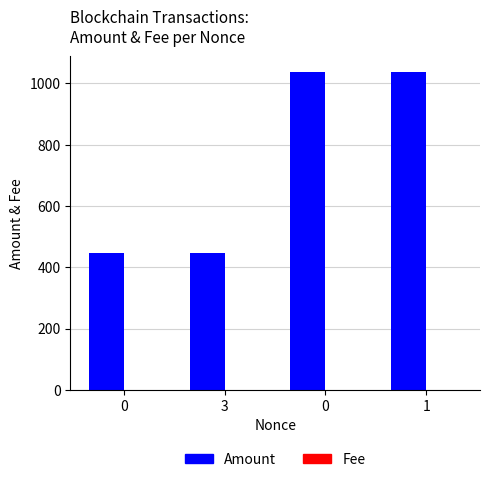

The Fee series shows 0.0 at 0. True or false?

True